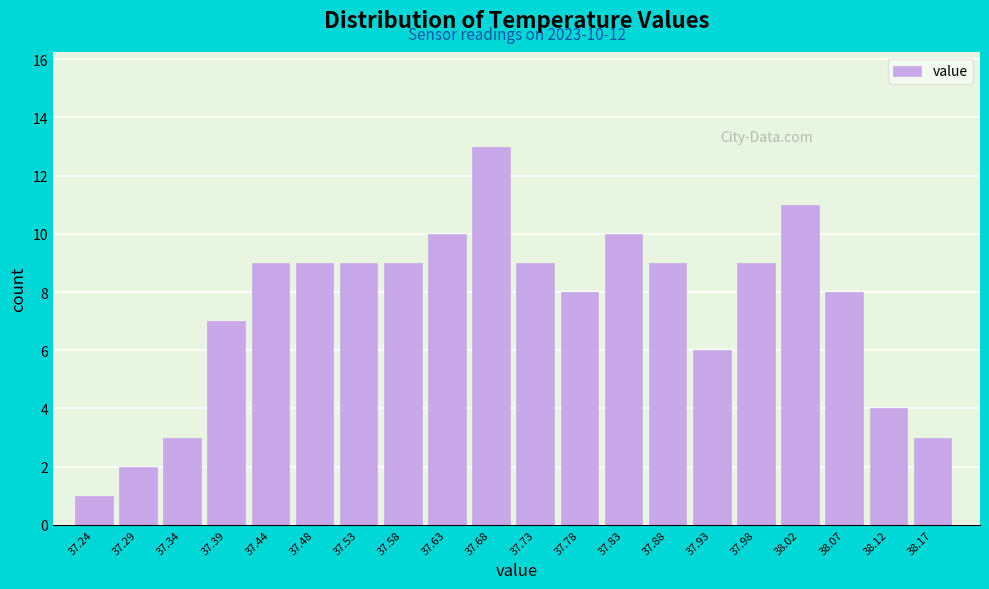

Reading right to left, extract all data points from this chart.

38.17=3	38.12=4	38.07=8	38.02=11	37.98=9	37.93=6	37.88=9	37.83=10	37.78=8	37.73=9	37.68=13	37.63=10	37.58=9	37.53=9	37.48=9	37.44=9	37.39=7	37.34=3	37.29=2	37.24=1